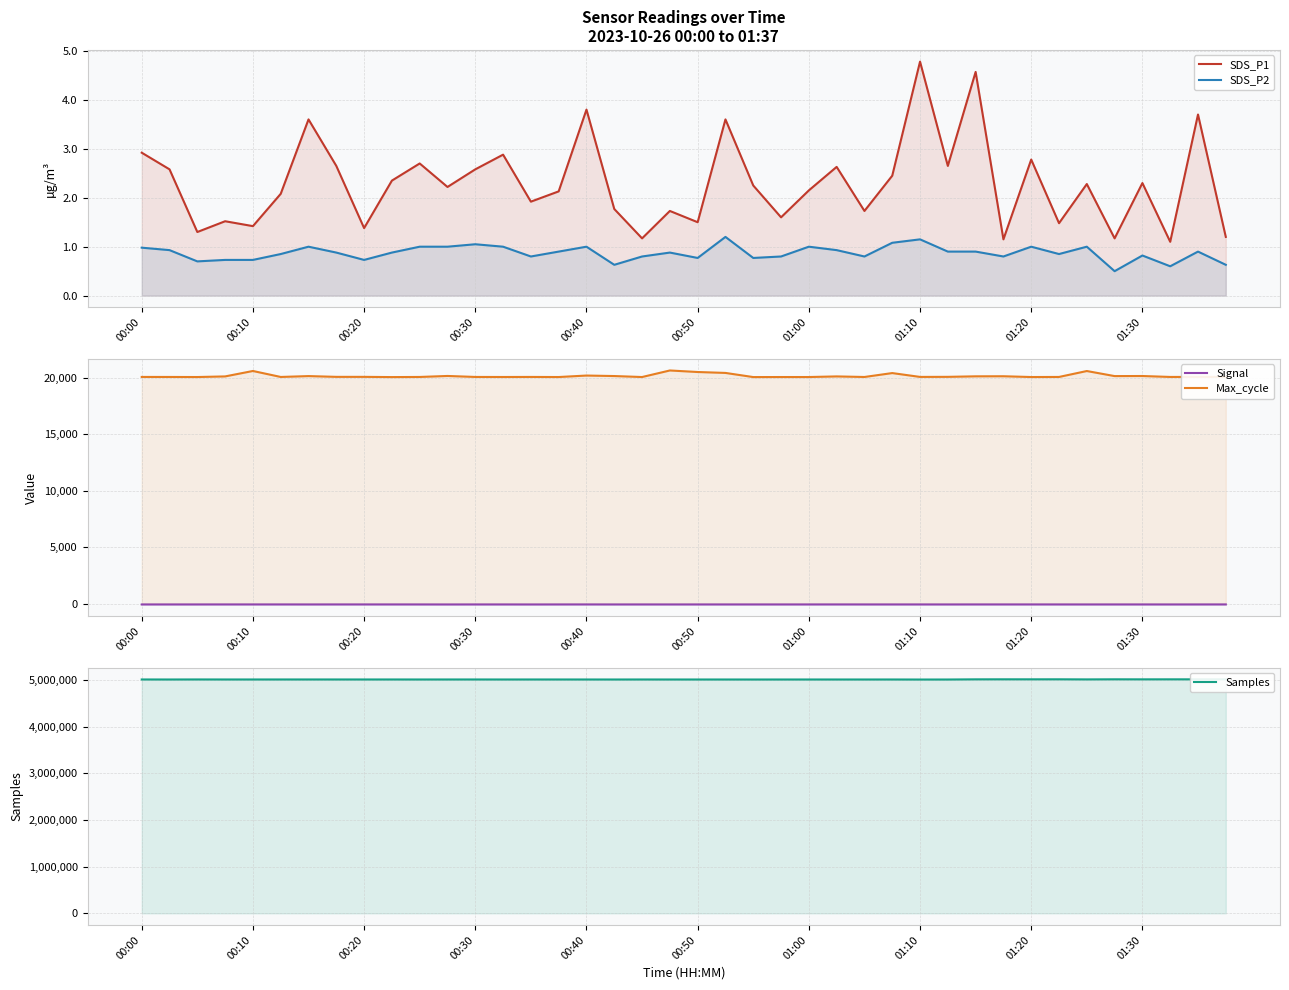

Which series has the largest range (max minus min)?

Samples